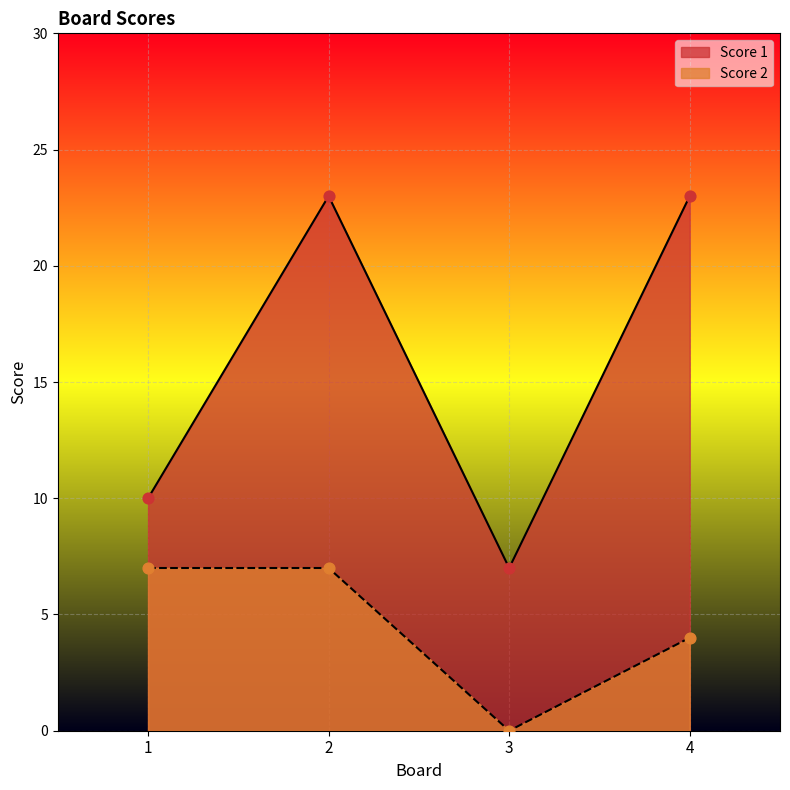

Which series has the largest total across all categories?

Score 1